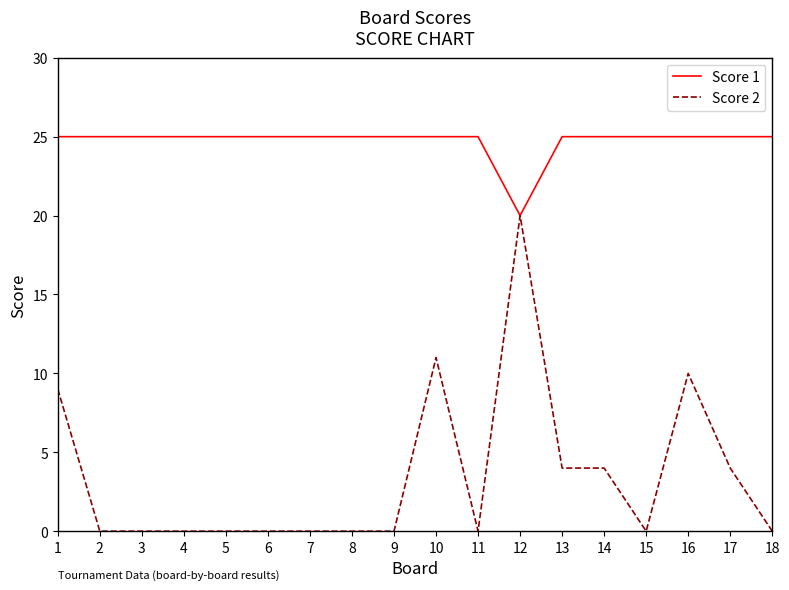

Rank the series by their maximum value, from lowest to highest.

Score 2, Score 1